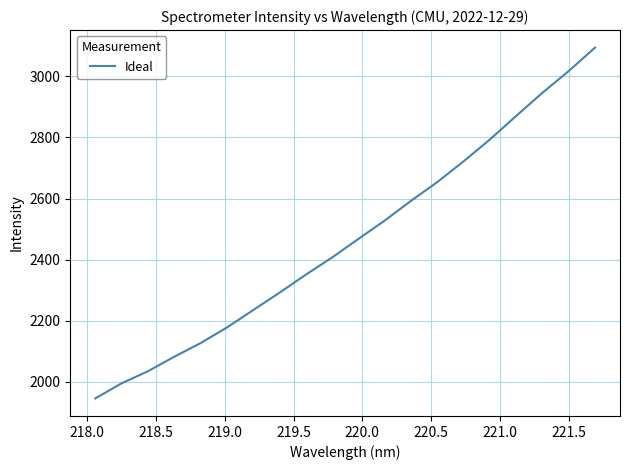

How many series are shown in this chart?

1